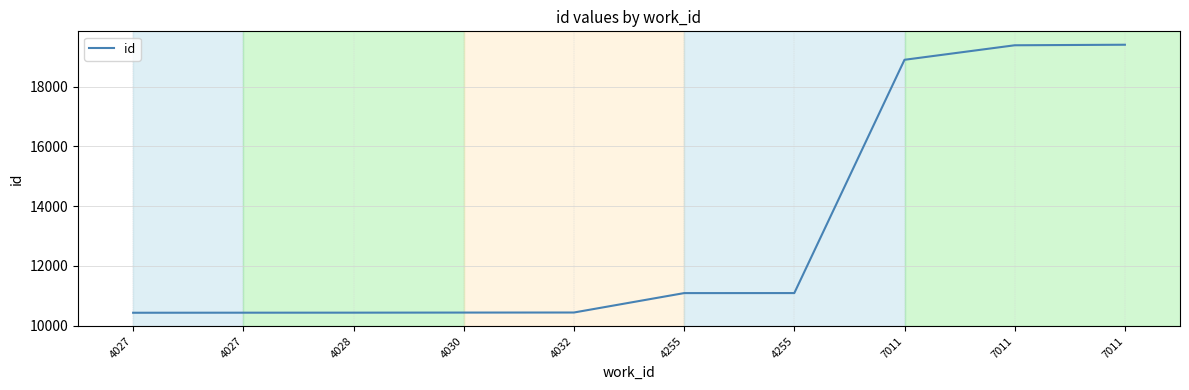

Reading right to left, list all the values displayed in this chart.

7011=19405	7011=19387	7011=18901	4255=11089	4255=11088	4032=10438	4030=10436	4028=10433	4027=10432	4027=10430